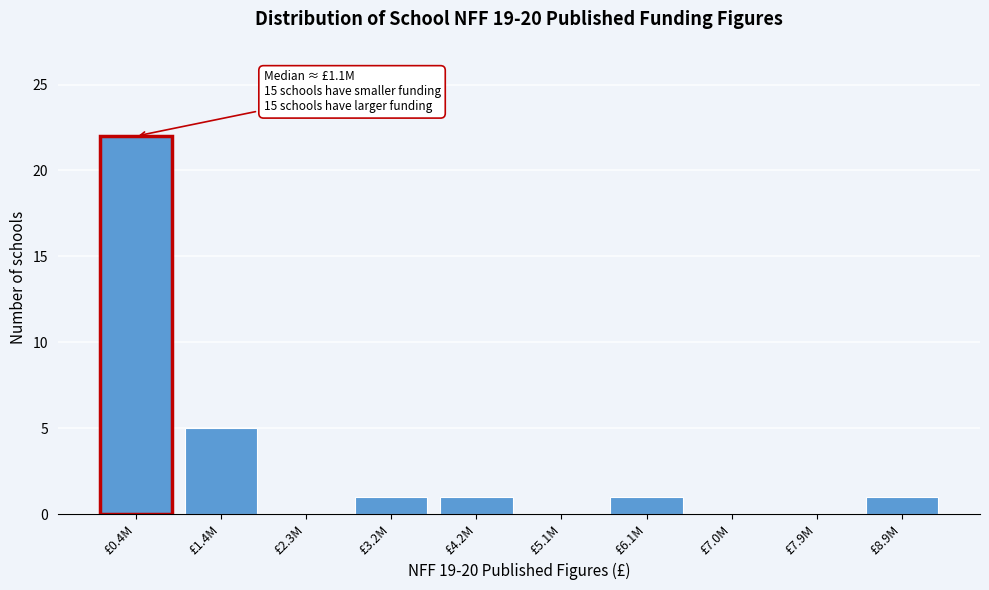

Reading left to right, list all the values displayed in this chart.

£0.4M=22	£1.4M=5	£2.3M=0	£3.2M=1	£4.2M=1	£5.1M=0	£6.1M=1	£7.0M=0	£7.9M=0	£8.9M=1